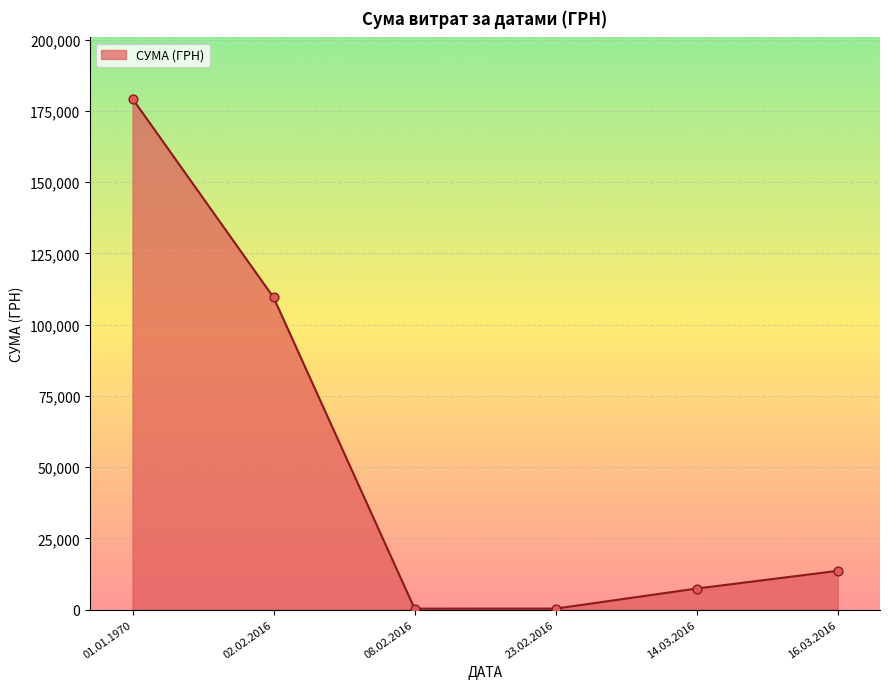

Which has a higher value, 01.01.1970 or 02.02.2016?

01.01.1970